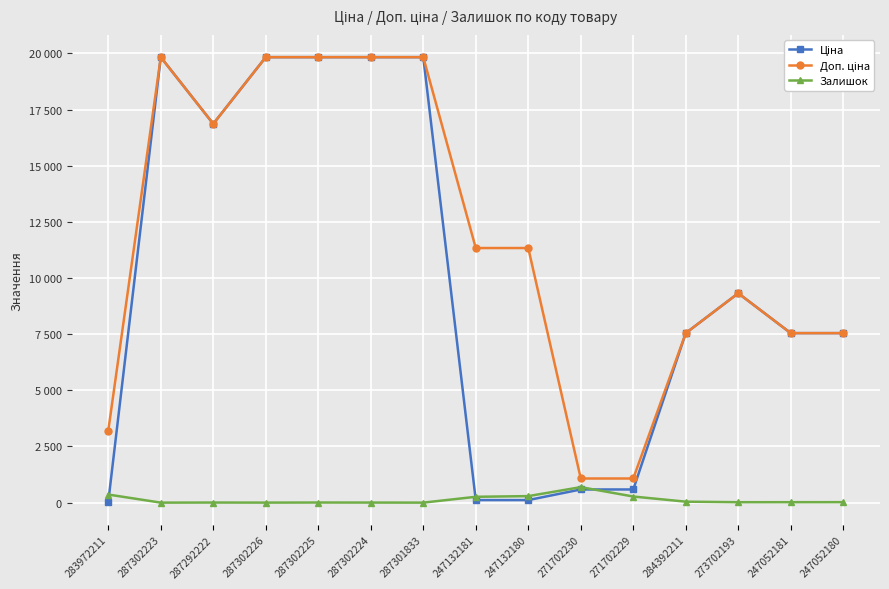

How many interior local valleys does the Залишок series have?

4